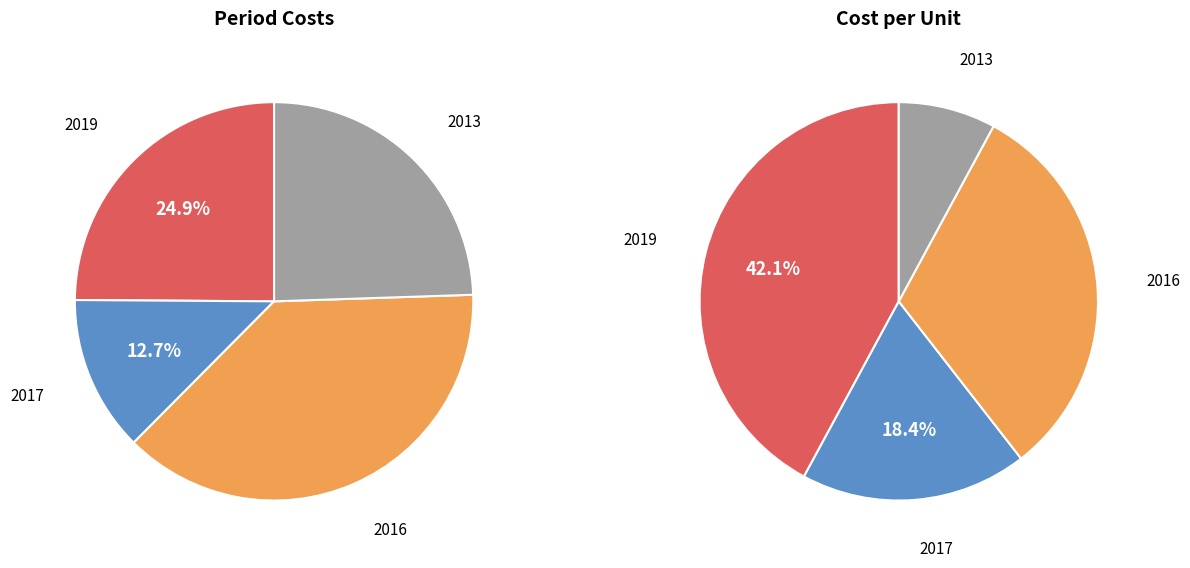

Does 29 account for over 50% of the chart?

No